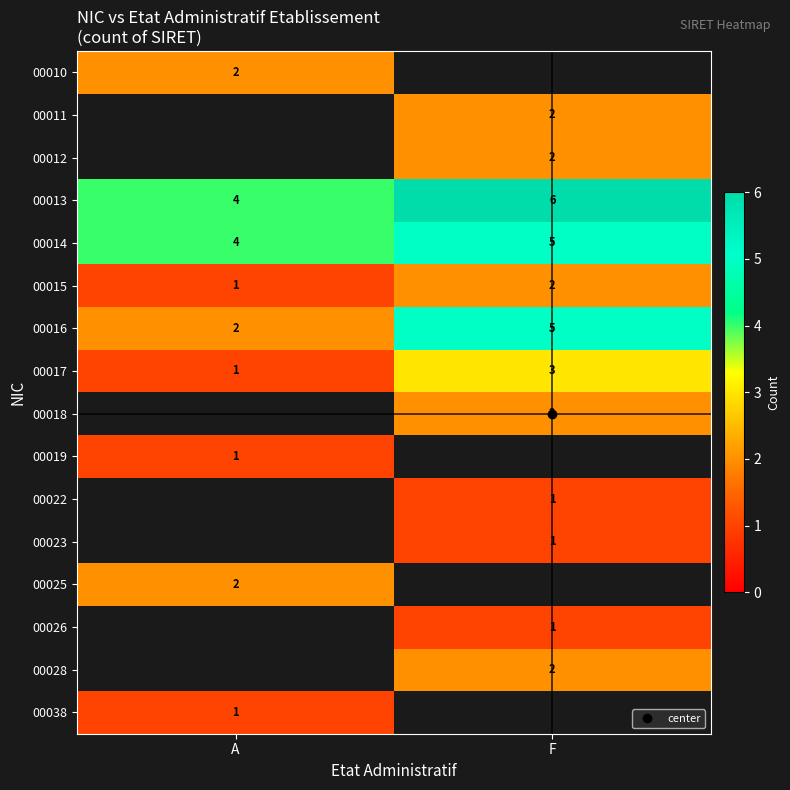

What is the difference between the 00015 values at A and F?

1.0